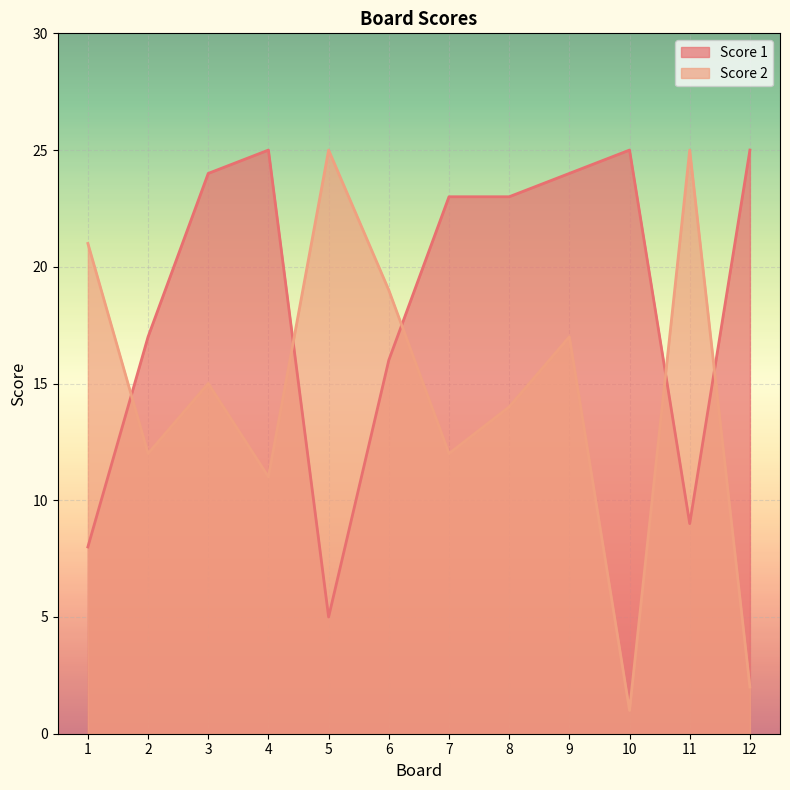

Which series has the largest total across all categories?

Score 1